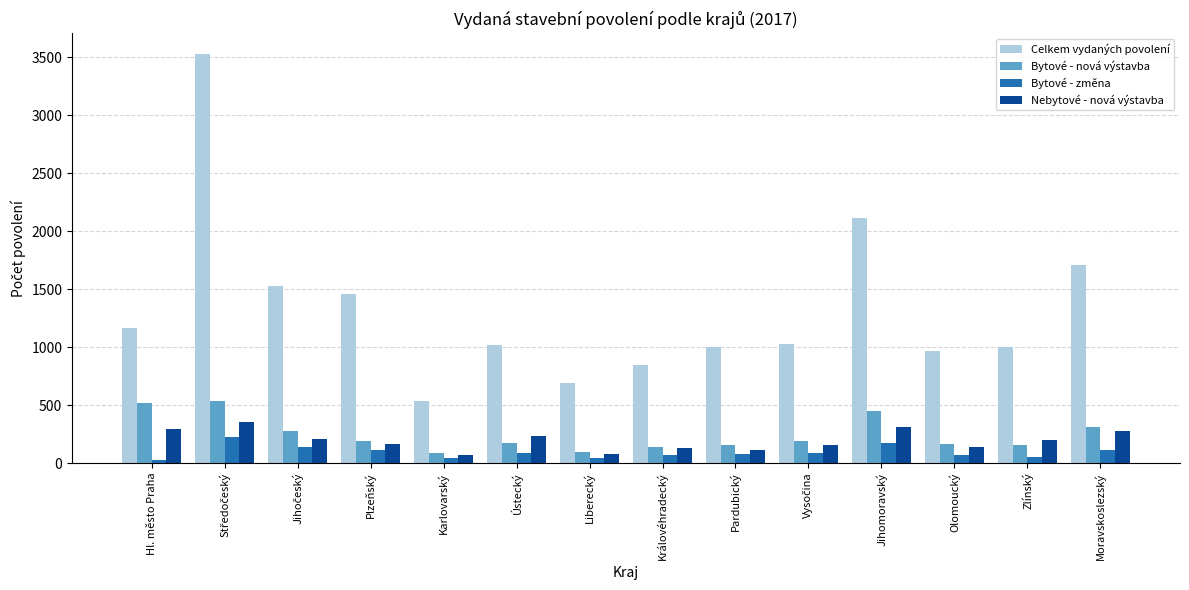

How many bars are there in total?

56